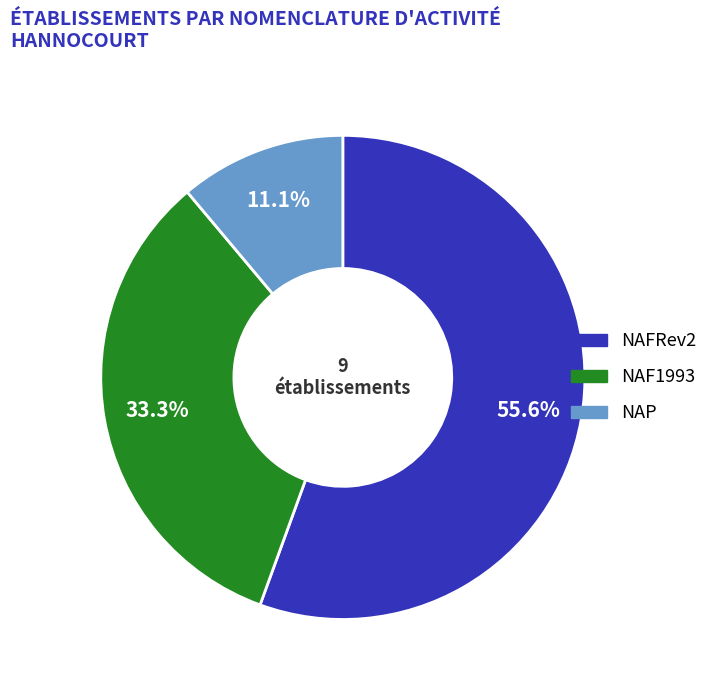

Does any single category account for the majority?

Yes